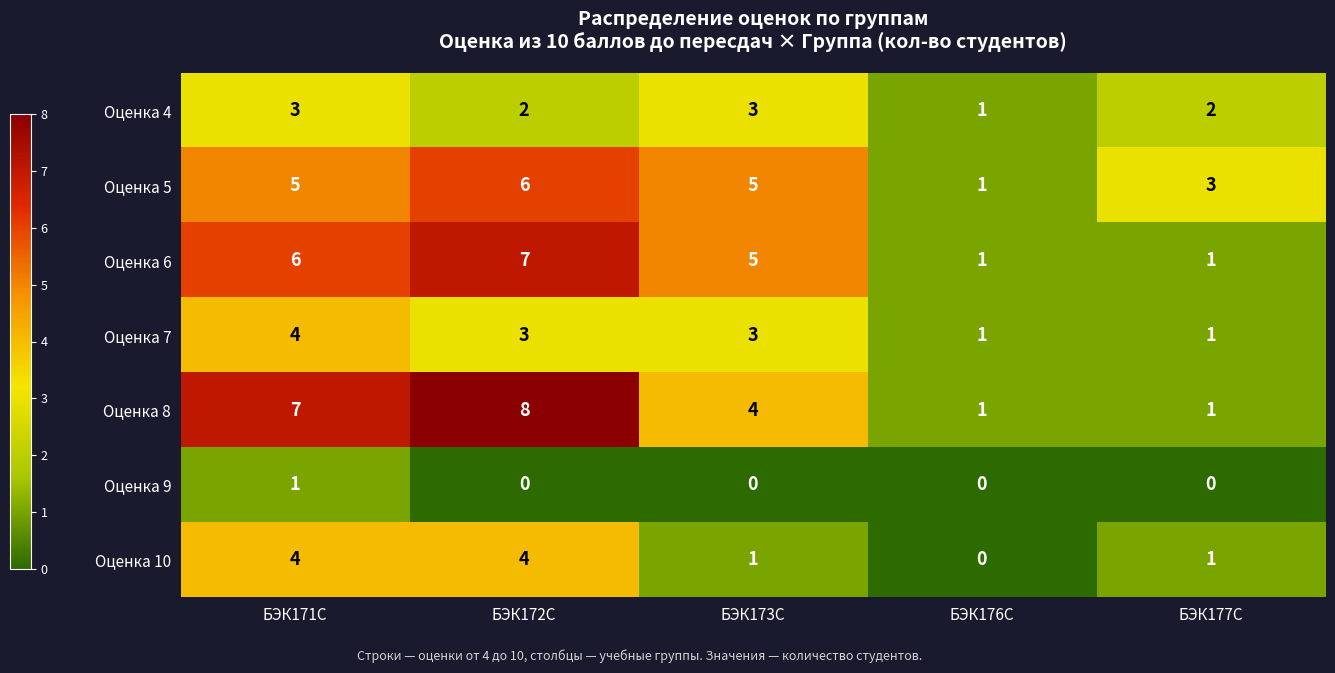

Count the Оценка 5 values in the range 3 to 5.

3